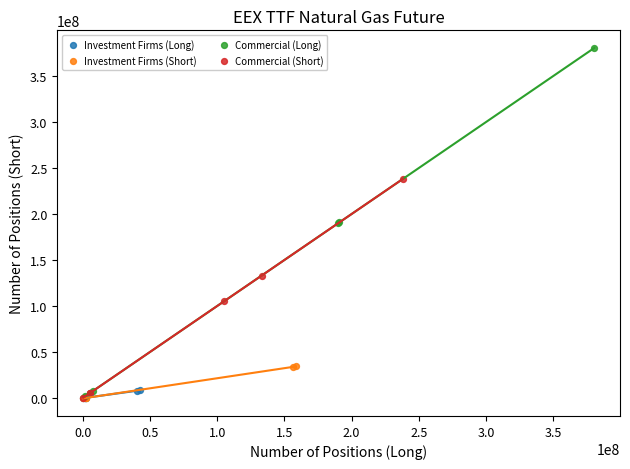

Which series has the largest Y range (max minus min)?

Commercial (Long)